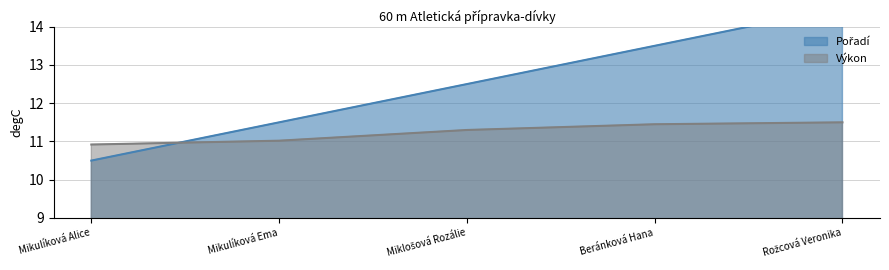

How many intersections are there between Pořadí and Výkon?

1